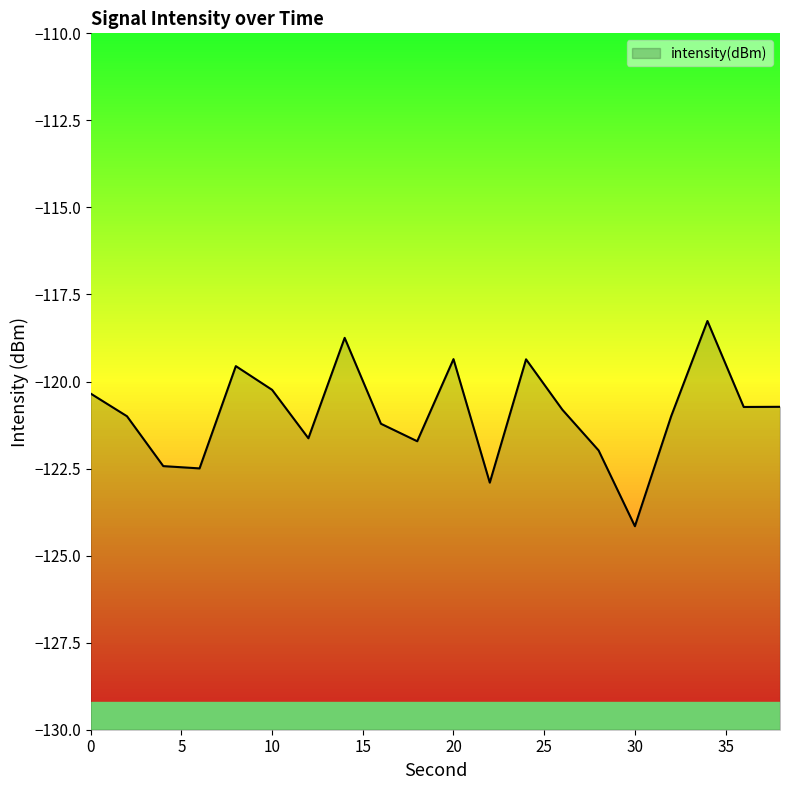

What is the value of the 5th point from the left?

-119.6